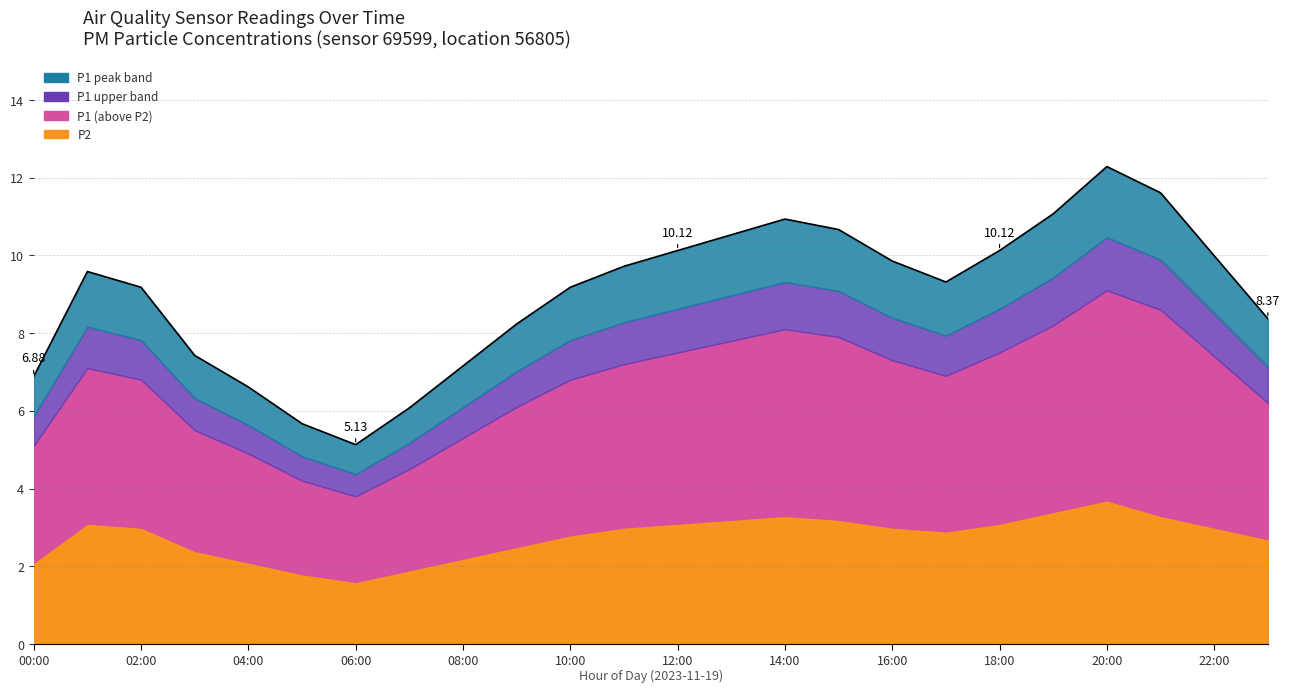

Reading left to right, list all the values displayed in this chart.

00:00=6.9	01:00=9.6	02:00=9.2	03:00=7.4	04:00=6.6	05:00=5.7	06:00=5.1	07:00=6.1	08:00=7.2	09:00=8.2	10:00=9.2	11:00=9.7	12:00=10.1	13:00=10.5	14:00=10.9	15:00=10.7	16:00=9.9	17:00=9.3	18:00=10.1	19:00=11.1	20:00=12.3	21:00=11.6	22:00=10.0	23:00=8.4